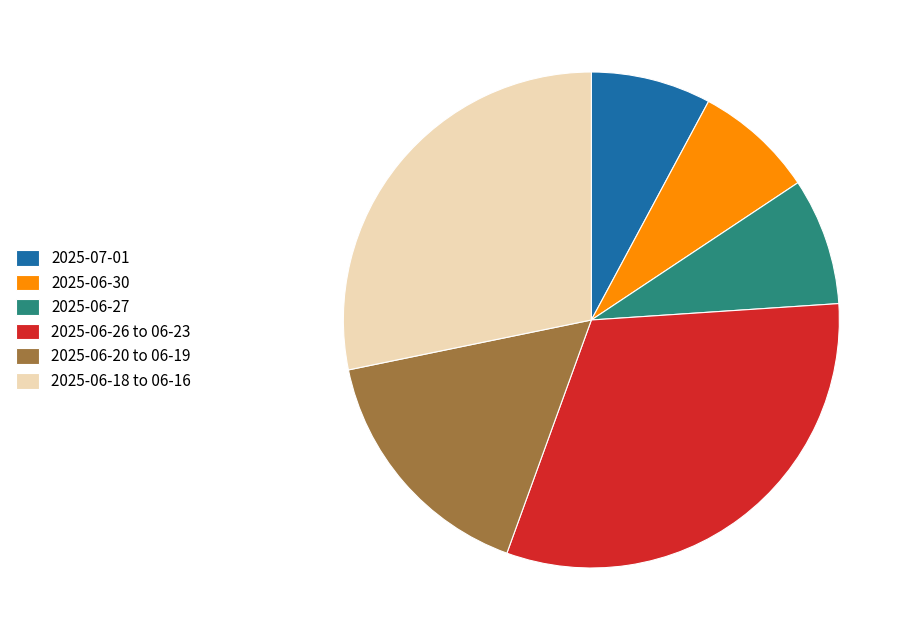

Which category has the biggest portion of the pie?

2025-06-26 to 06-23